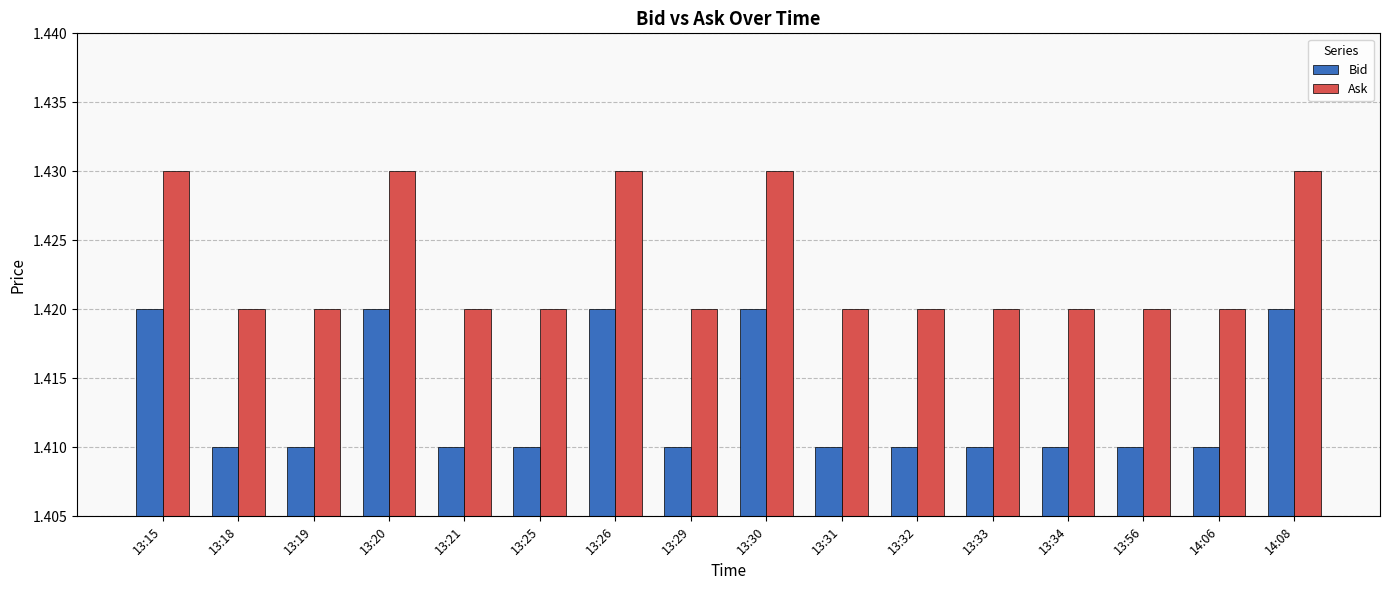

Rank the series at 13:26 from highest to lowest value.

Ask, Bid